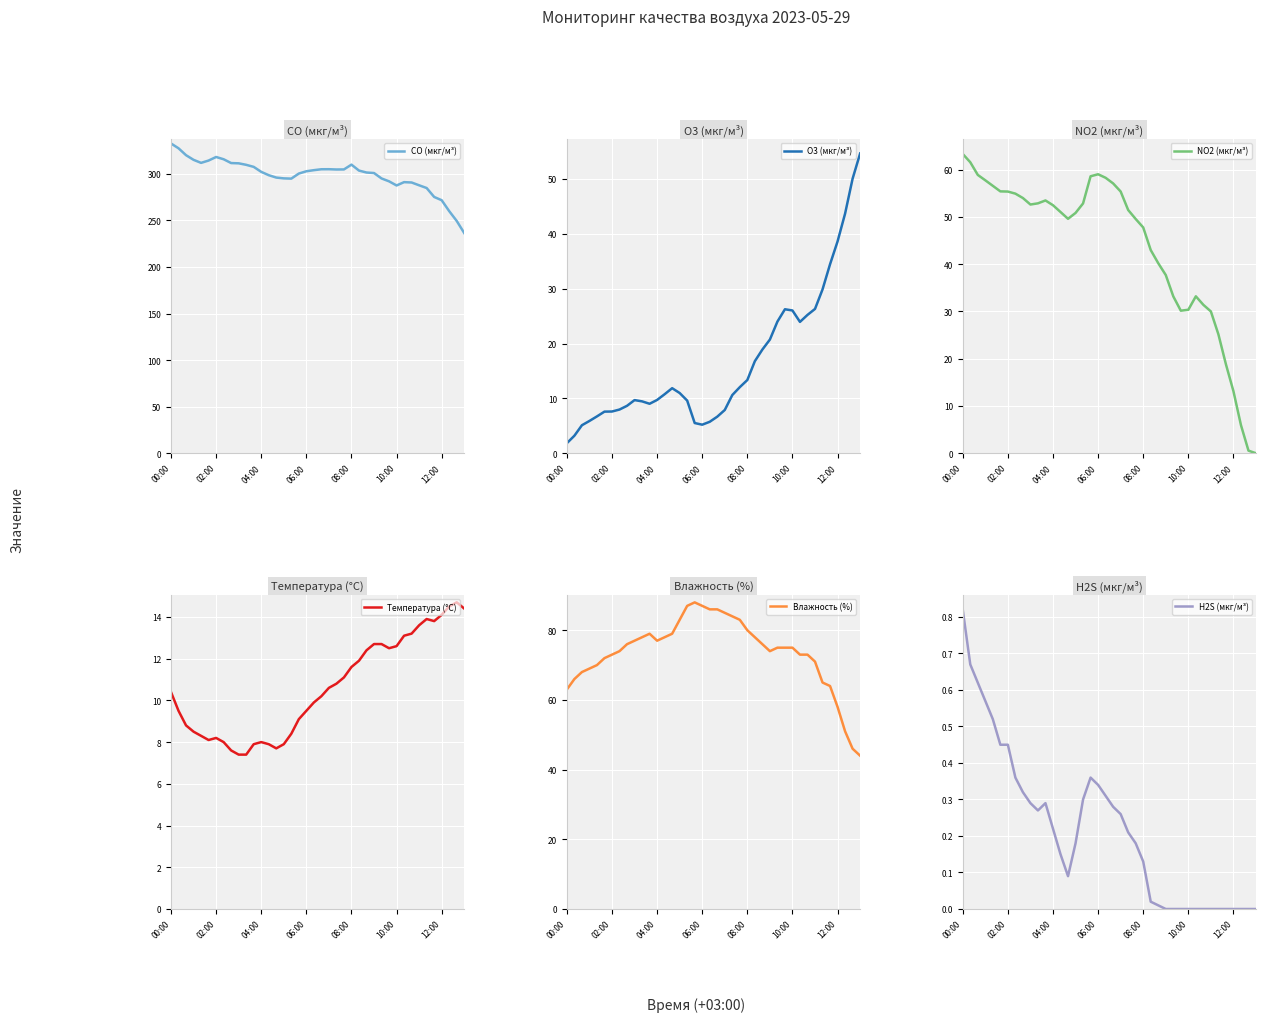

What position from the left is 31?

32